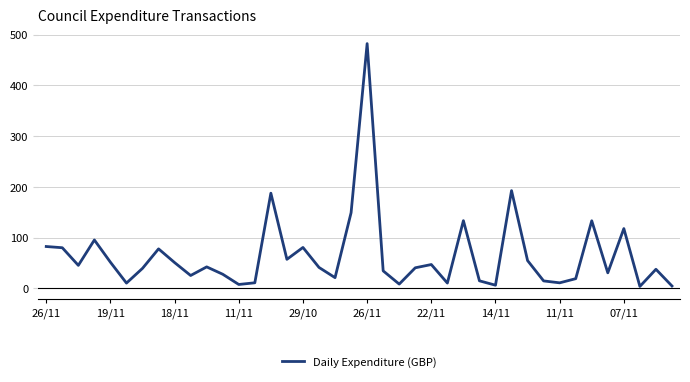

What is the maximum value shown in the chart?

482.4